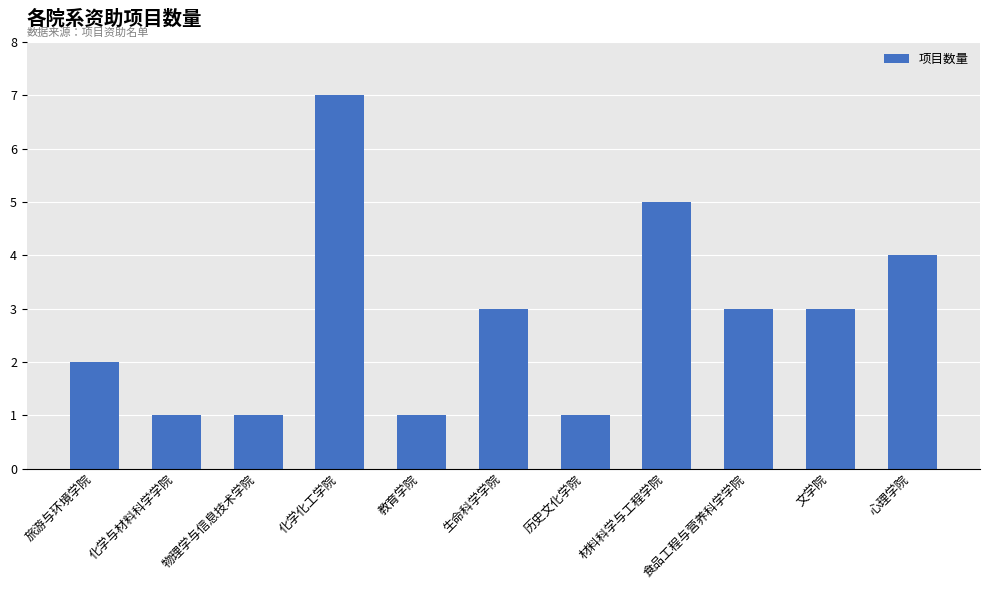

At which category does the chart reach its peak across all series?

化学化工学院